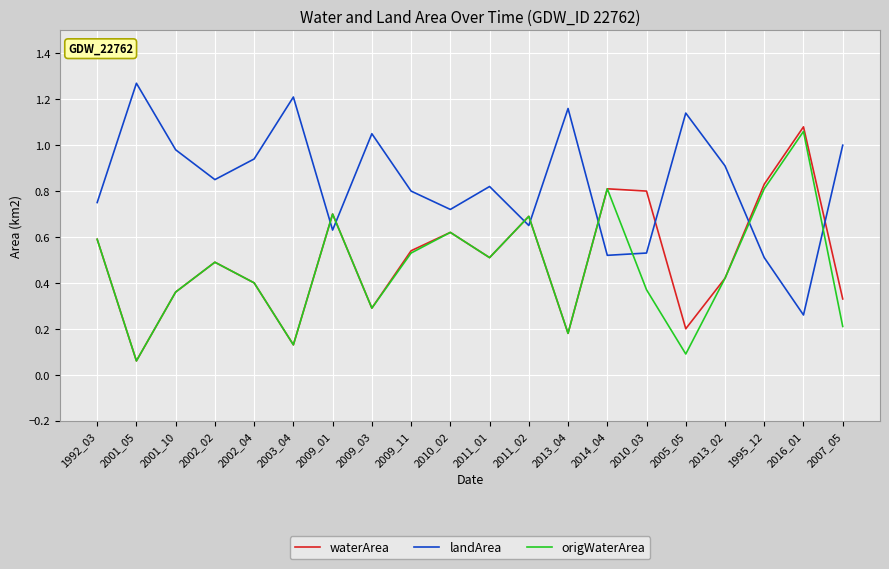

Which series changed the most between 2014_04 and 2010_03?

origWaterArea